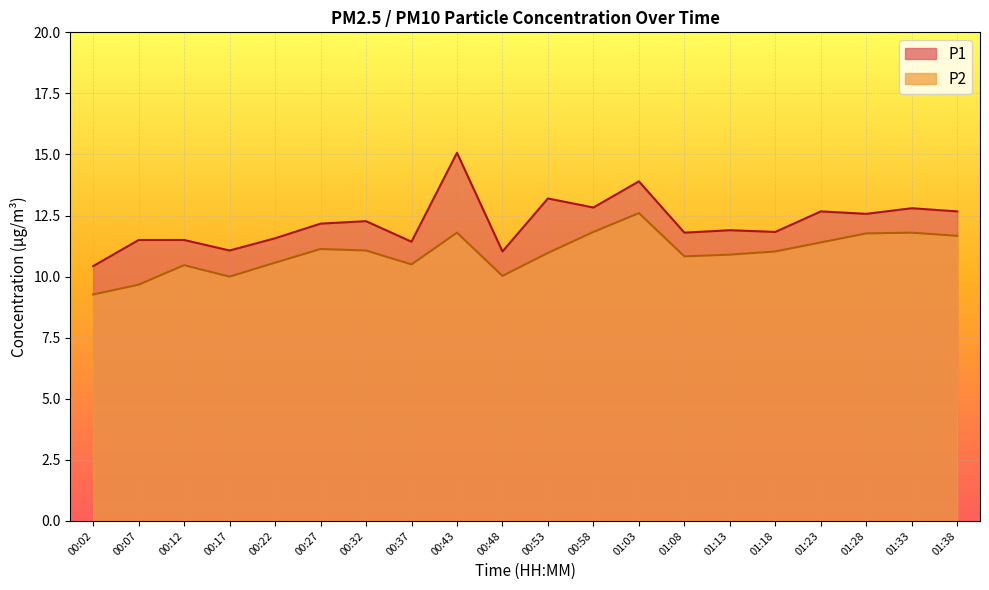

Does the chart display data point markers on the line(s)?

No